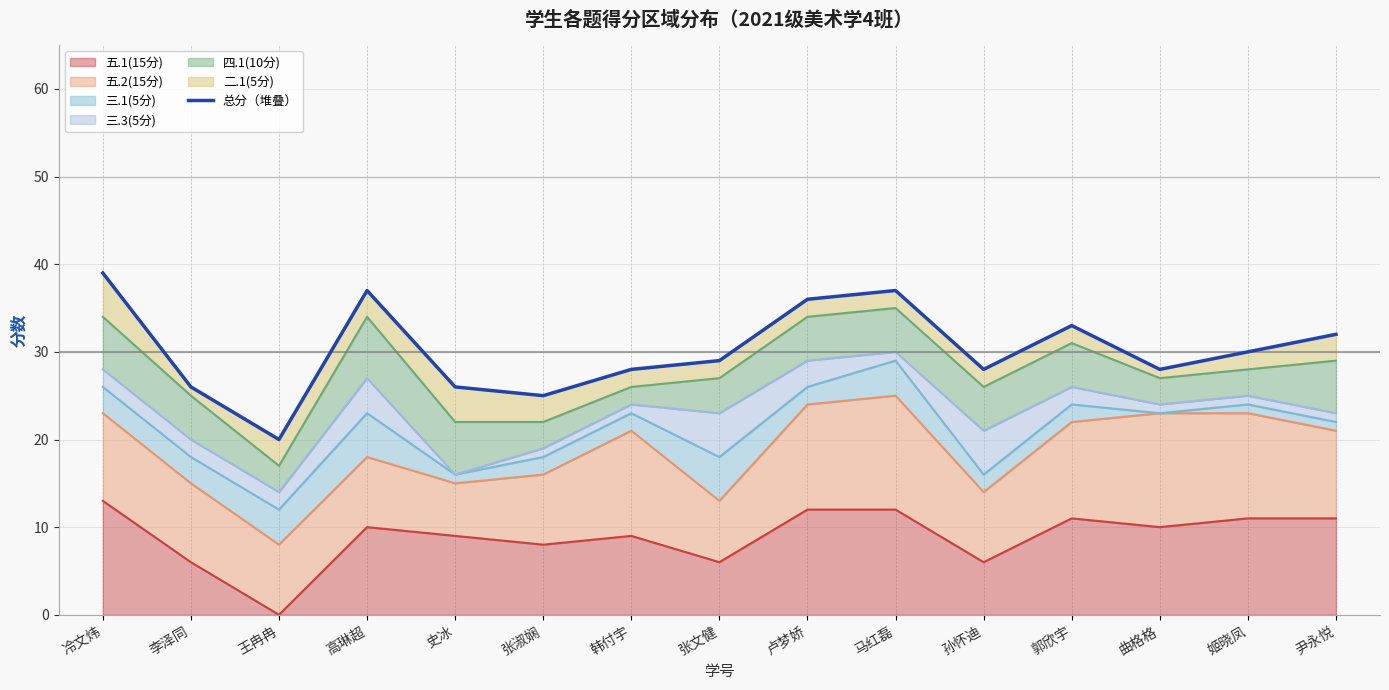

What is the value of the 13th point from the left?

28